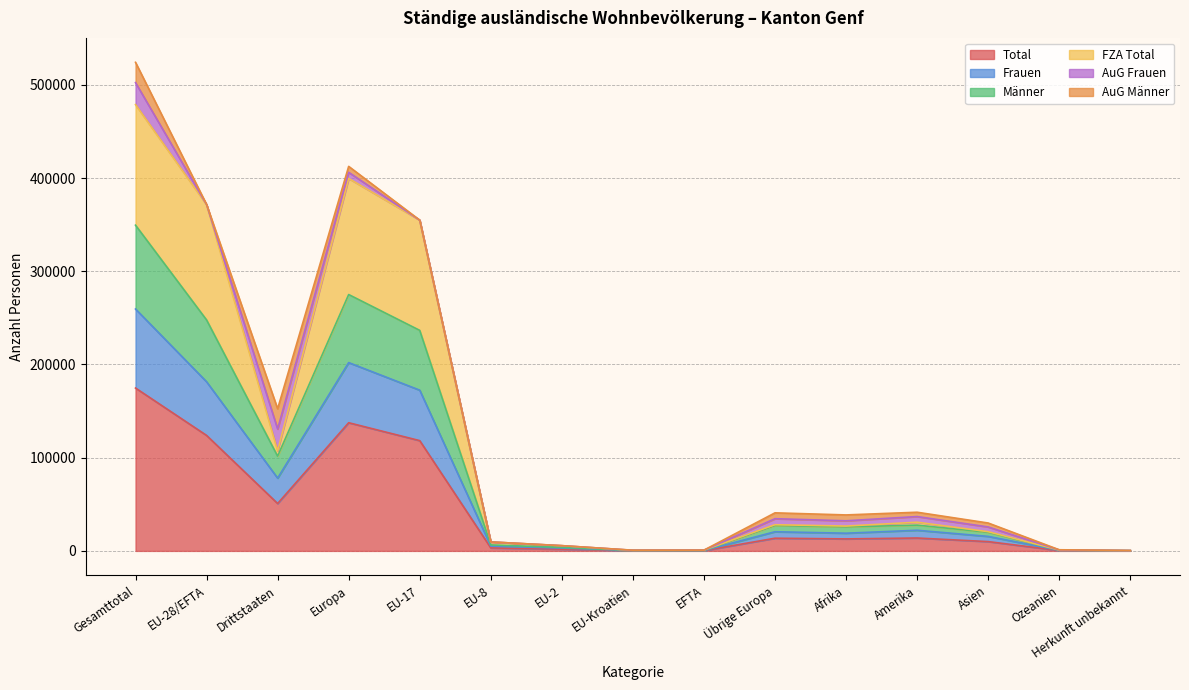

The Total series shows 76143 at Drittstaaten. True or false?

False